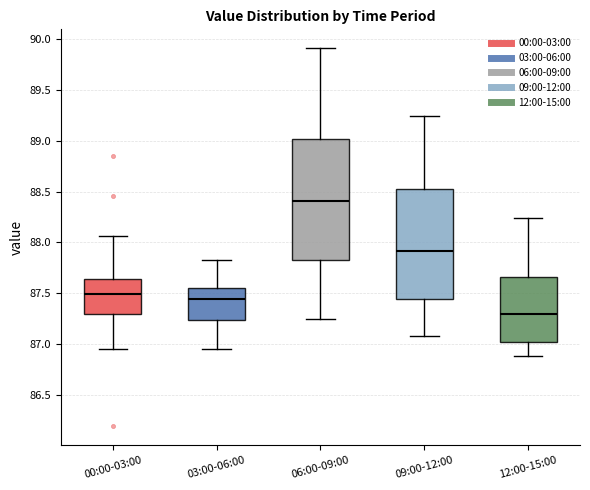

Comparing the boxes themselves (not the whiskers), which one is the tallest?

06:00-09:00